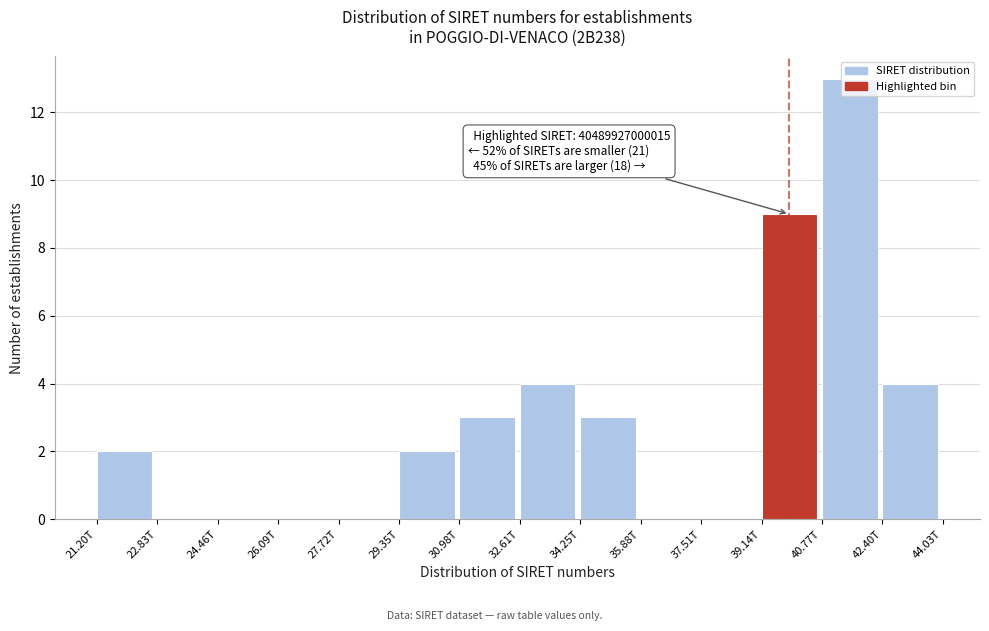

Between 29.35T and 30.98T, which is larger?

30.98T